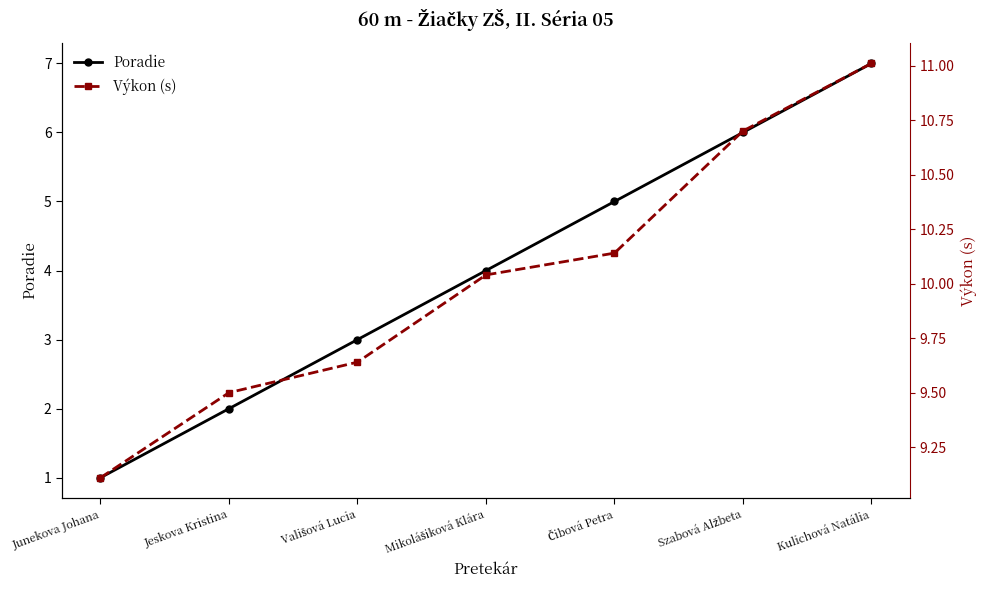

The Poradie series shows 2.5 at Szabová Alžbeta. True or false?

False